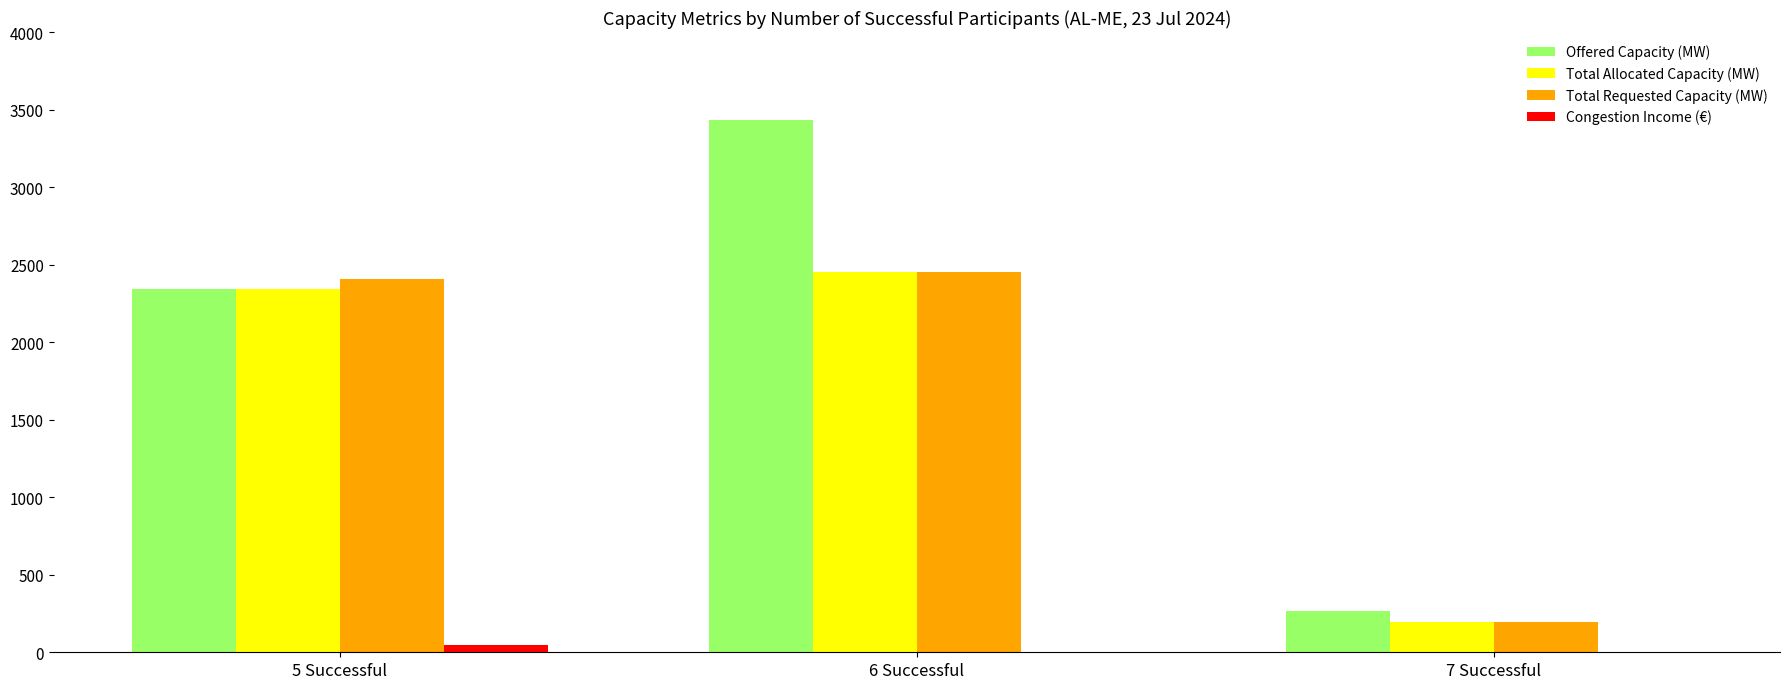

What is the highest value of the Total Allocated Capacity (MW) series?

2454.0